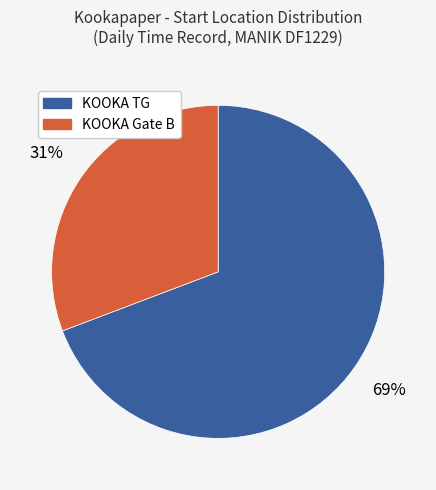

Does KOOKA Gate B represent more than half of the total?

No